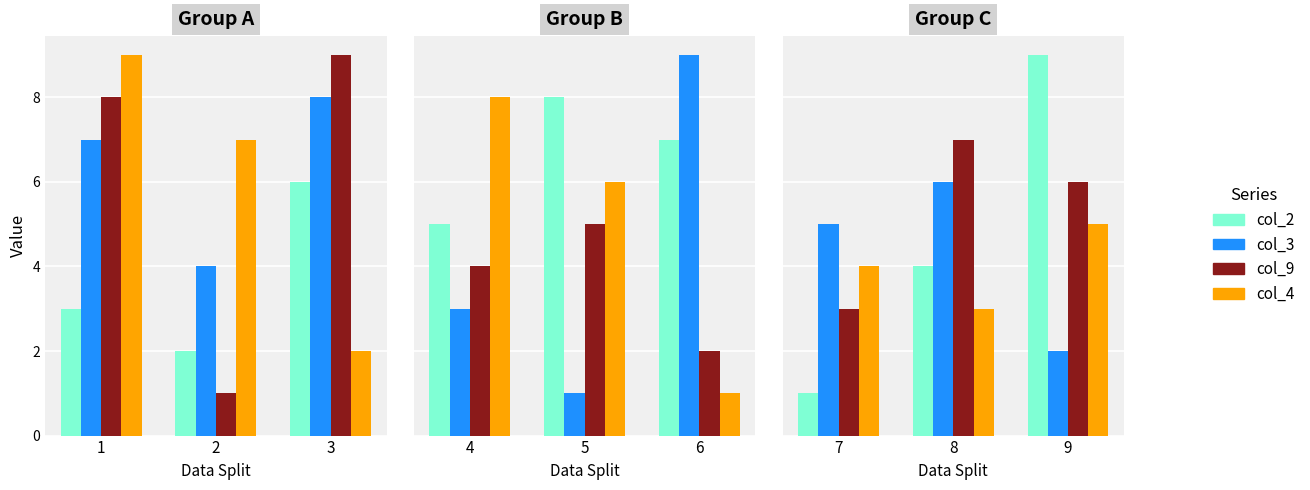

Rank the categories by col_4 value from highest to lowest.

1, 4, 2, 5, 9, 7, 8, 3, 6